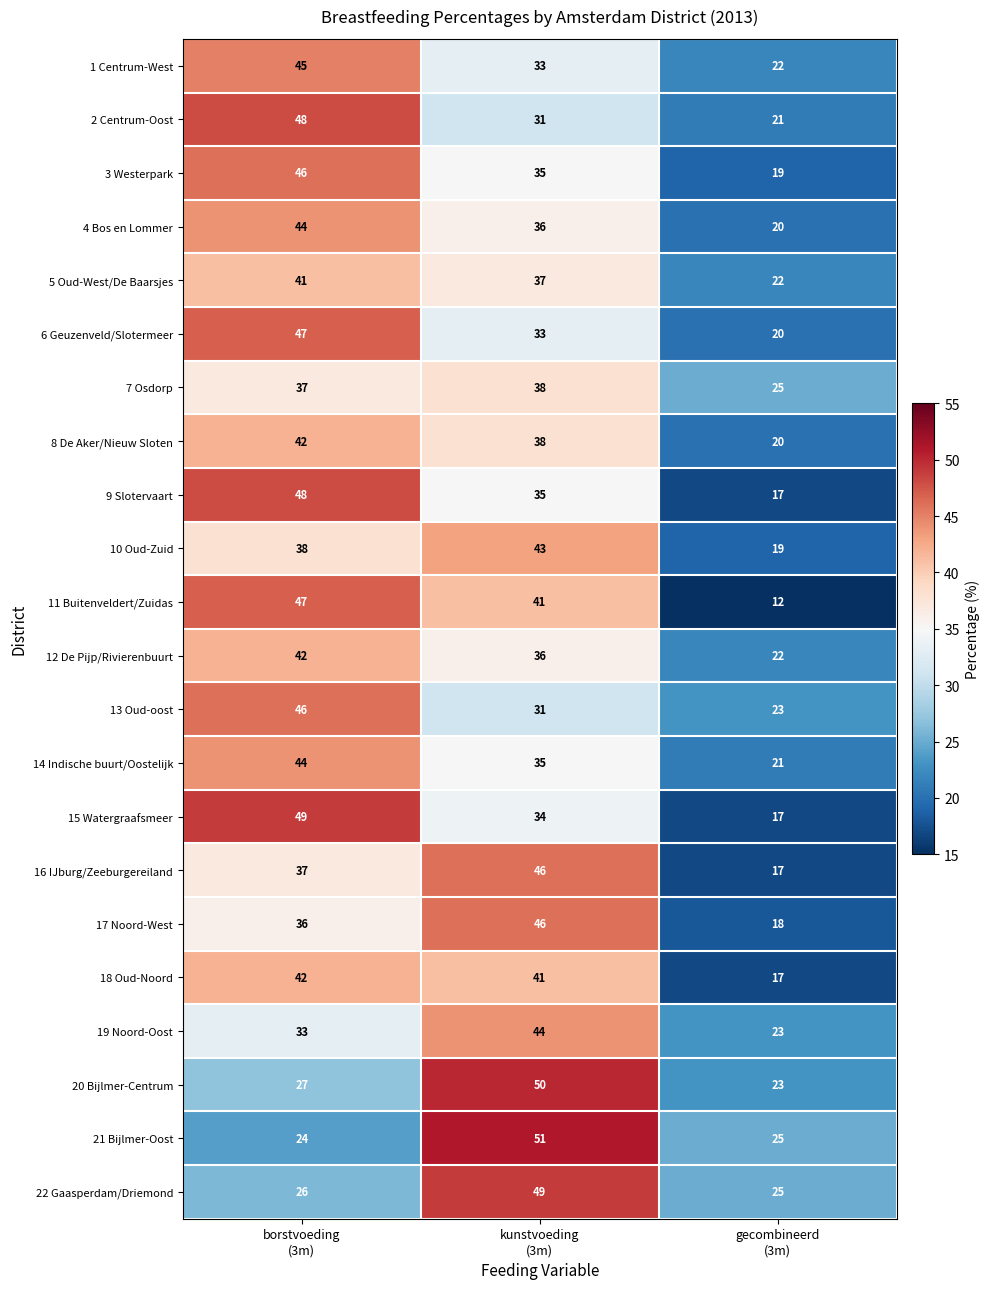

What is the difference between the maximum and minimum values in the 22 Gaasperdam/Driemond series?

24